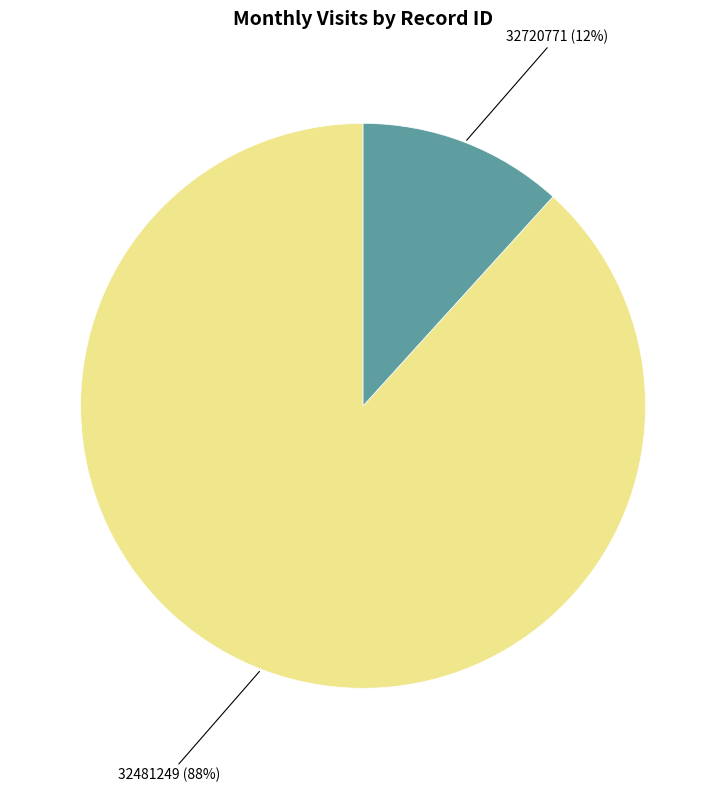

The 32720771 slice represents 12% of the pie. True or false?

True